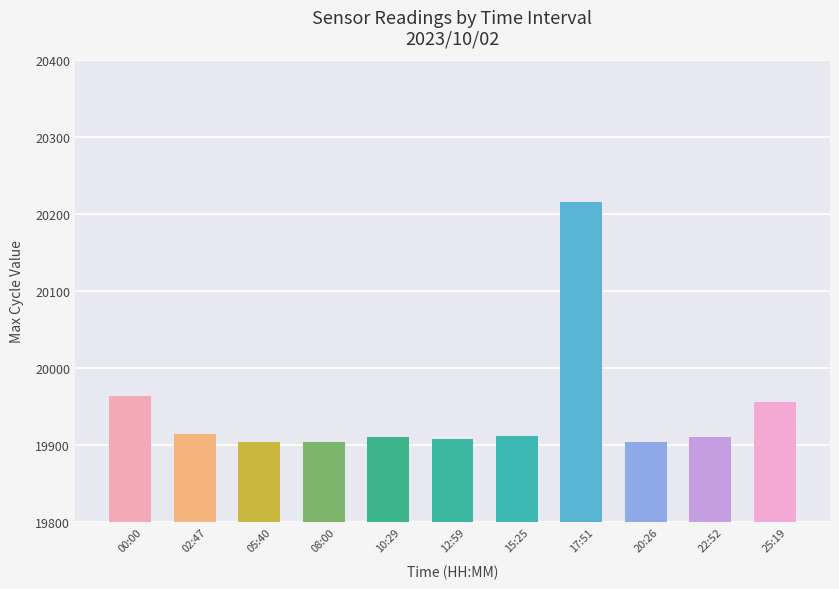

What is the change in value from 02:47 to 25:19?

+41